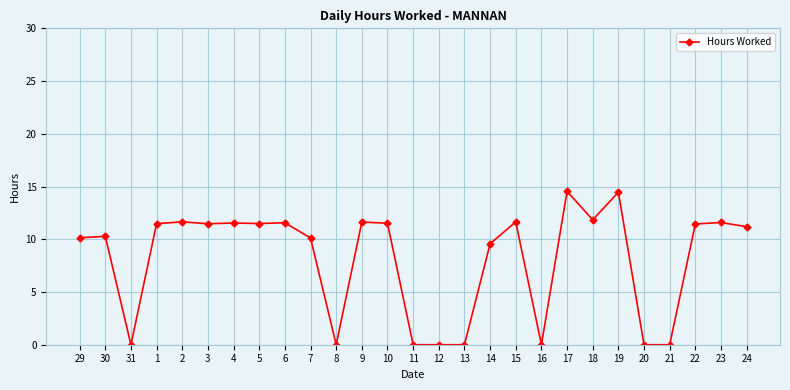

What is the maximum value shown in the chart?

14.6